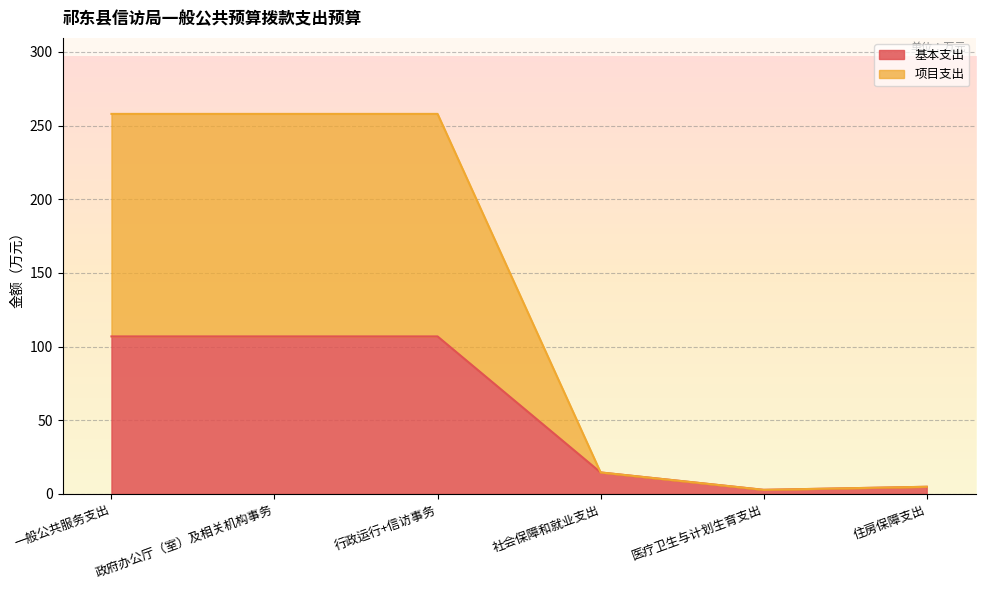

What is the difference between the 基本支出 values at 住房保障支出 and 行政运行+信访事务?

102.0